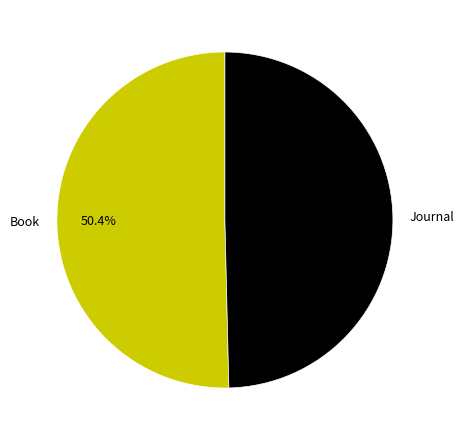

What is the largest slice in the pie chart?

Book